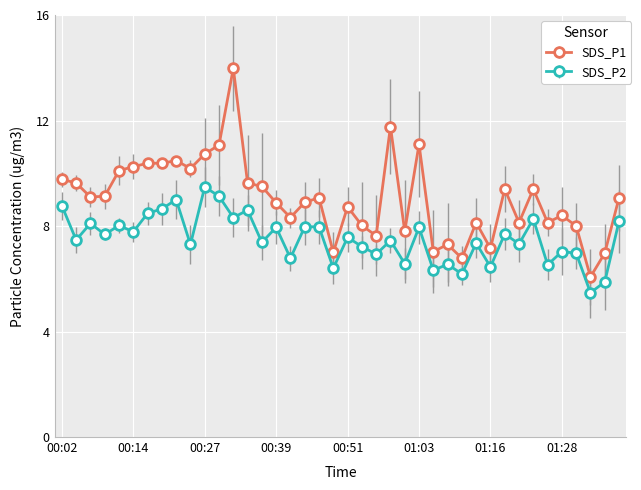

Does the chart have visible grid lines?

Yes